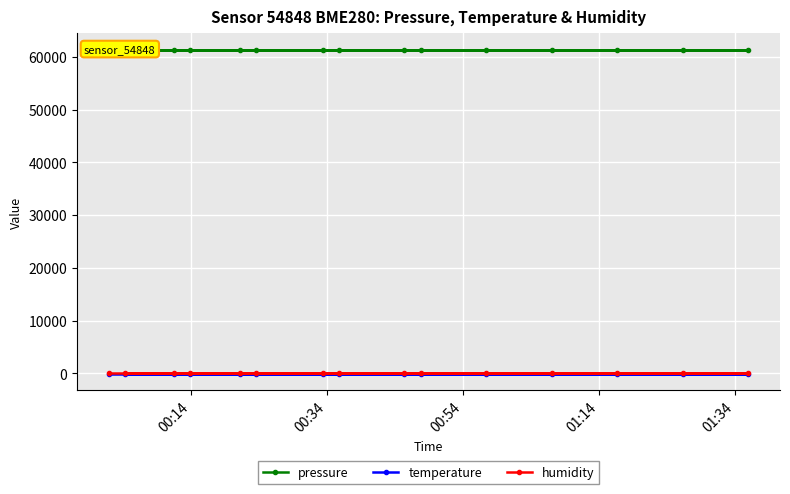

True or false: temperature has a value of -259.1 at 11.

False